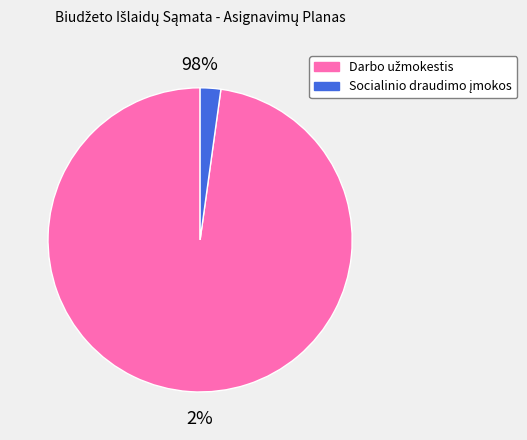

To the nearest percent, what percentage of the pie is Darbo užmokestis?

98%